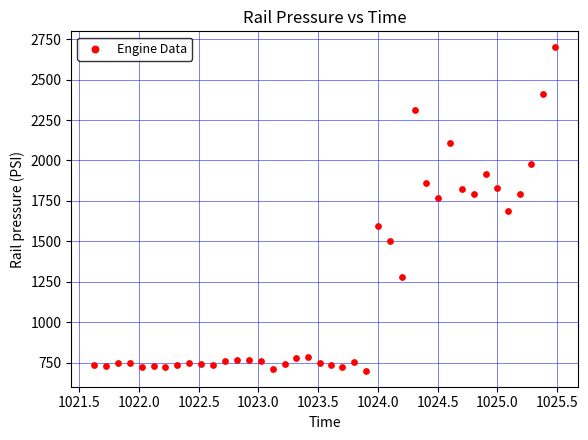

What is the range of X values (max minus min)?

3.9